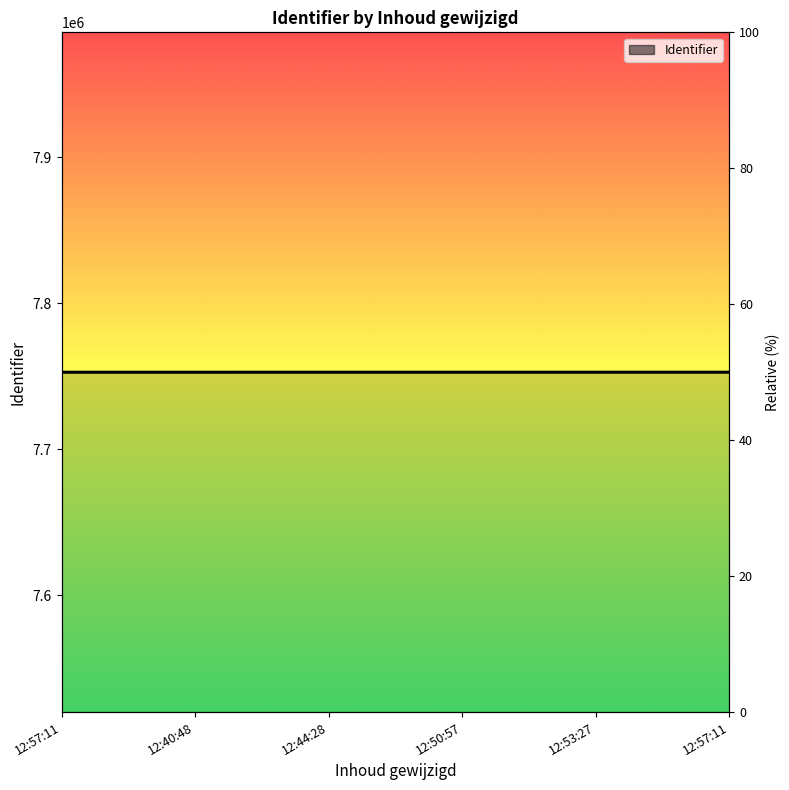

List the labels in order of value, largest first.

12:57:11, 12:53:27, 12:50:57, 12:44:28, 12:40:48, 12:57:11